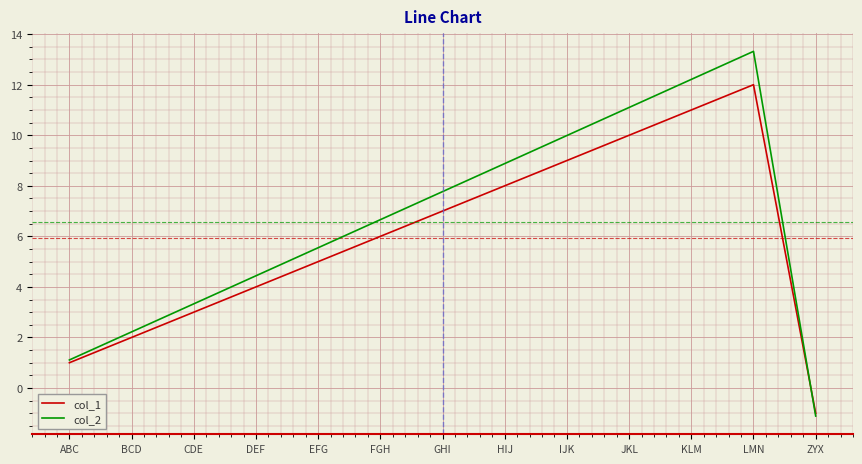

How many values in col_1 are below zero?

1